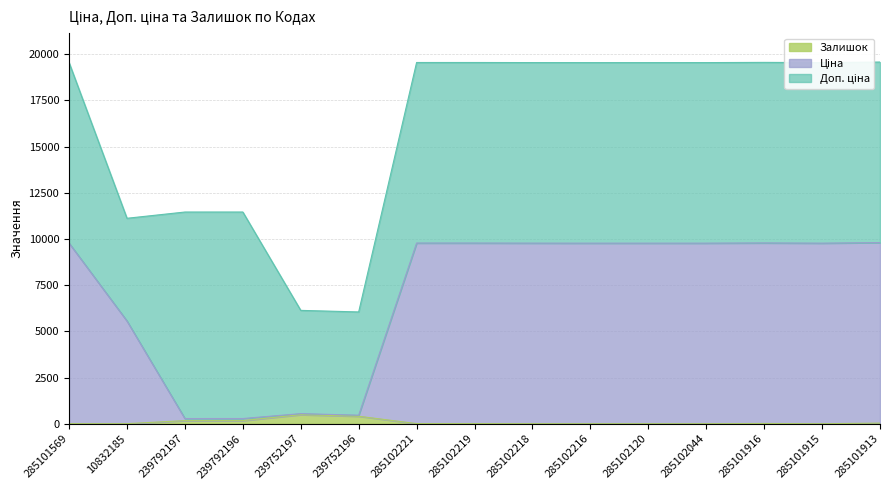

True or false: Ціна has more than 0 interior local peaks.

True